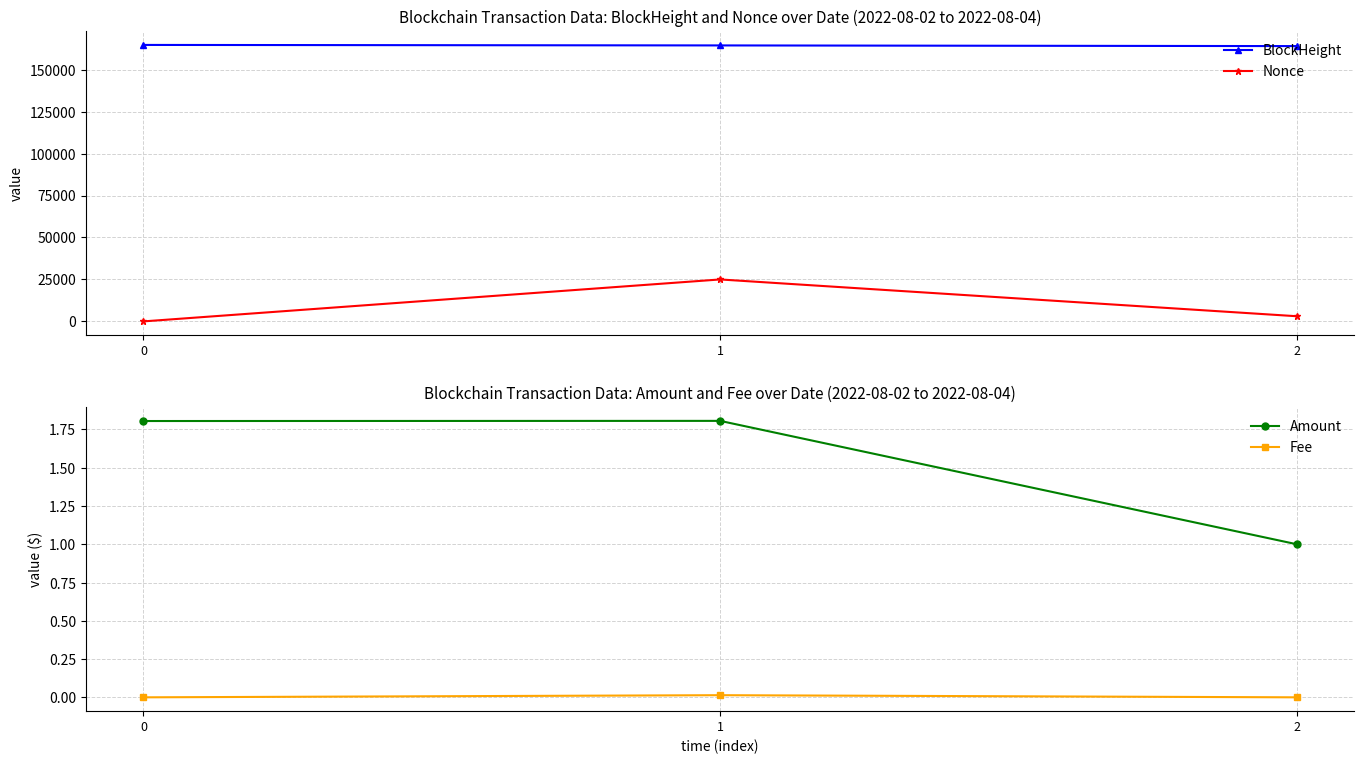

Reading right to left, transcribe all the data shown in this chart.

BlockHeight: 2=164064.0	1=164463.0	0=164758.0
Nonce: 2=3076.0	1=24996.0	0=0.0
Amount: 2=1.0	1=1.8	0=1.8
Fee: 2=0.0	1=0.0	0=0.0